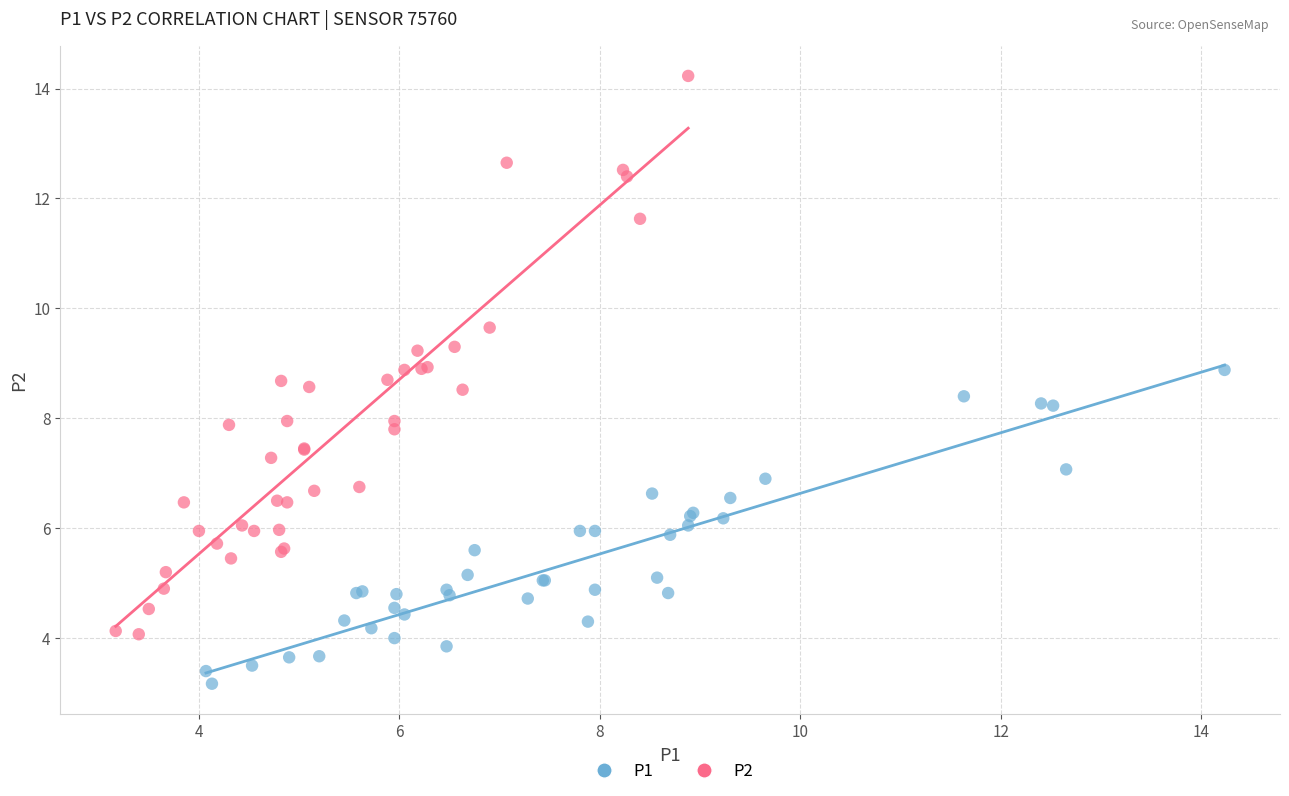

Which series reaches the minimum Y coordinate?

P1